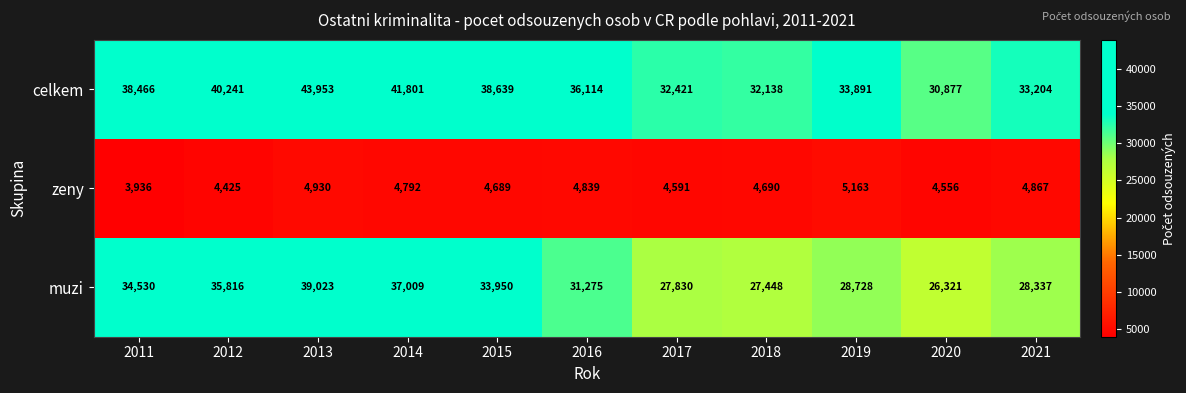

Where is celkem nearest to the value 37415?

2011